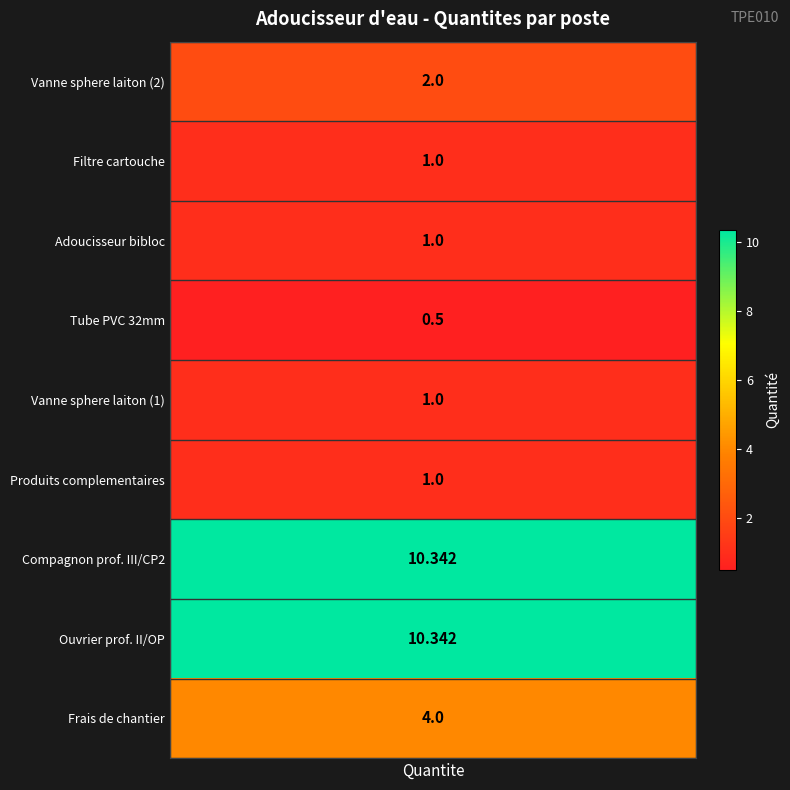

Reading left to right, what are all the values shown in this chart?

2.0	1.0	1.0	0.5	1.0	1.0	10.3	10.3	4.0